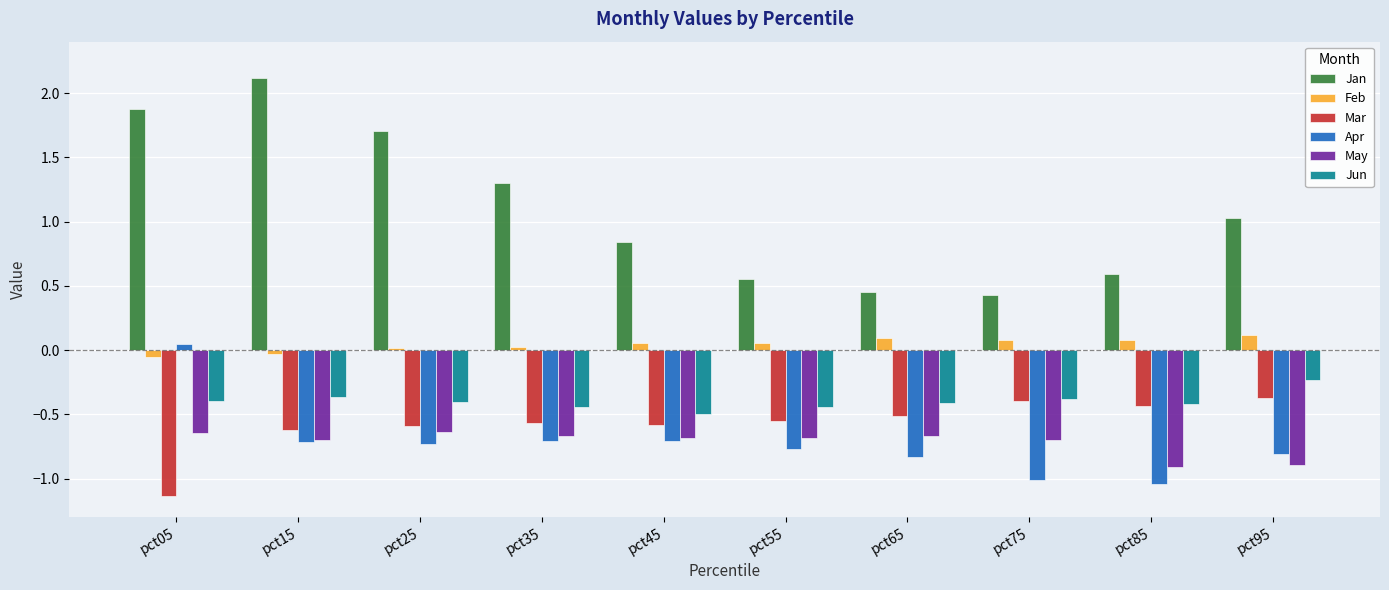

List the series in order of their peak value, lowest first.

May, Mar, Jun, Apr, Feb, Jan